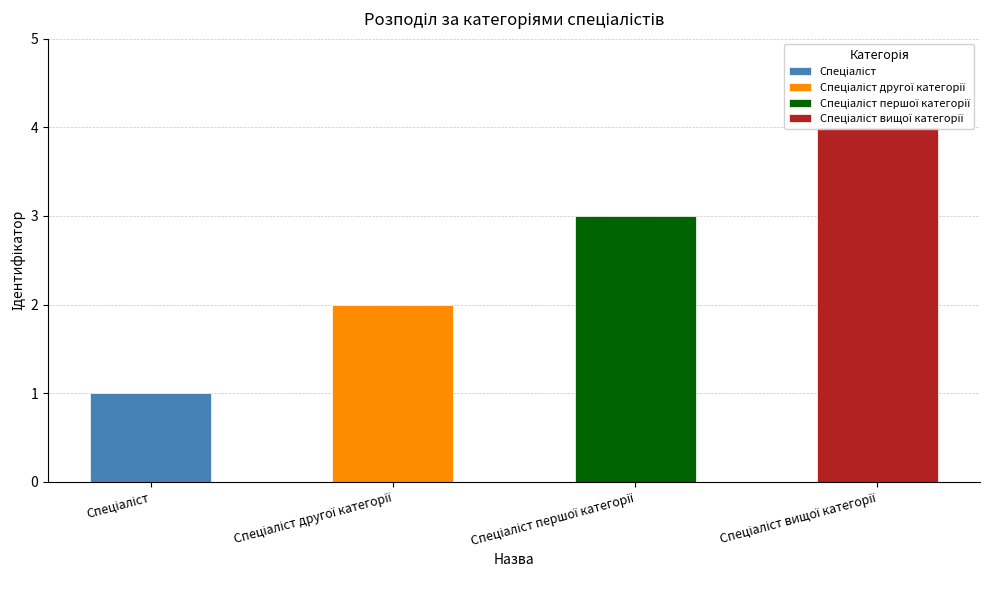

Rank the categories by value from highest to lowest.

Спеціаліст вищої категорії, Спеціаліст першої категорії, Спеціаліст другої категорії, Спеціаліст